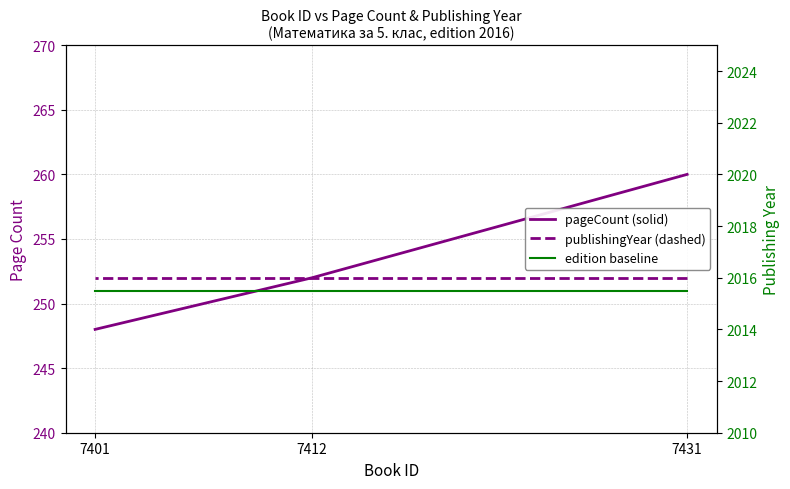

How many pageCount (solid) values are between 248 and 260?

3